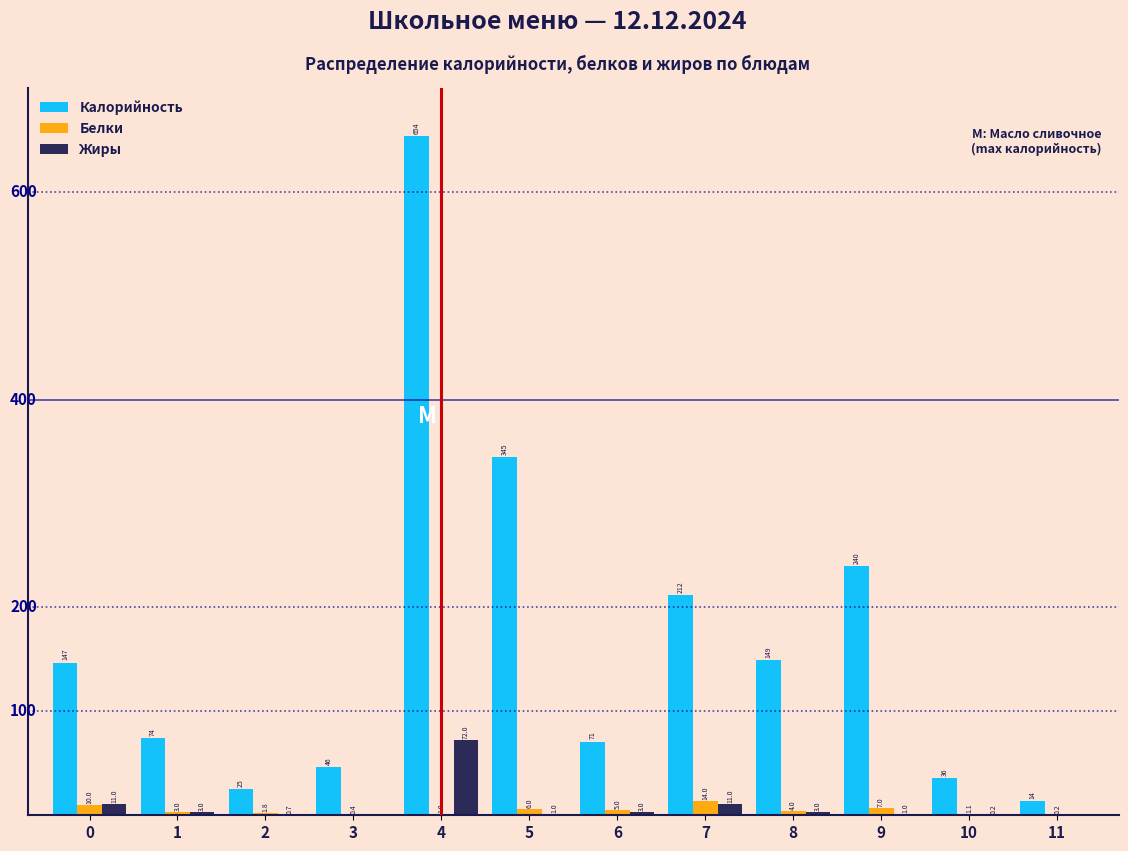

Reading left to right, list all the values displayed in this chart.

Калорийность: 0=147.0	1=74.0	2=25.0	3=46.0	4=654.0	5=345.0	6=71.0	7=212.0	8=149.0	9=240.0	10=36.3	11=14.0
Белки: 0=10.0	1=3.0	2=1.8	3=0.4	4=1.0	5=6.0	6=5.0	7=14.0	8=4.0	9=7.0	10=1.1	11=0.2
Жиры: 0=11.0	1=3.0	2=0.7	3=0.0	4=72.0	5=1.0	6=3.0	7=11.0	8=3.0	9=1.0	10=0.2	11=0.0